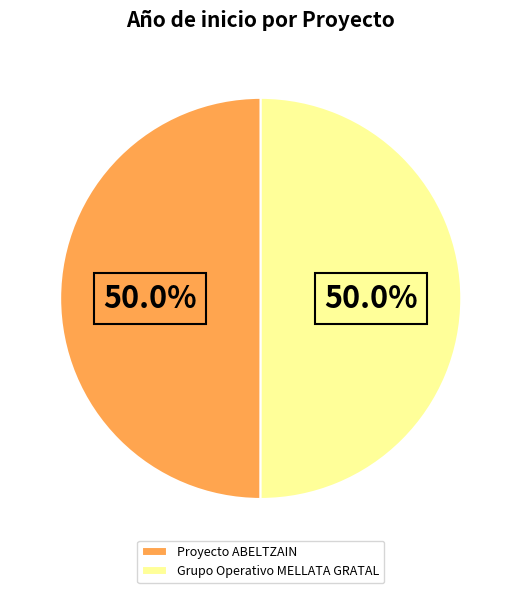

Do Proyecto ABELTZAIN and Grupo Operativo MELLATA GRATAL together represent more than half of the pie?

Yes